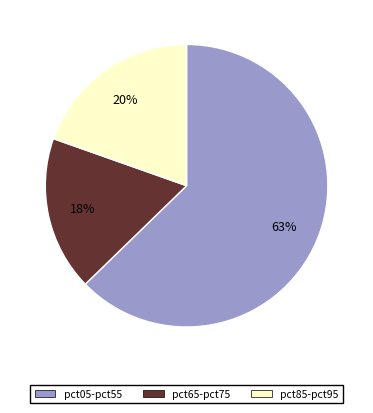

To the nearest percent, what is the difference between the largest and smallest slice percentages?

45%